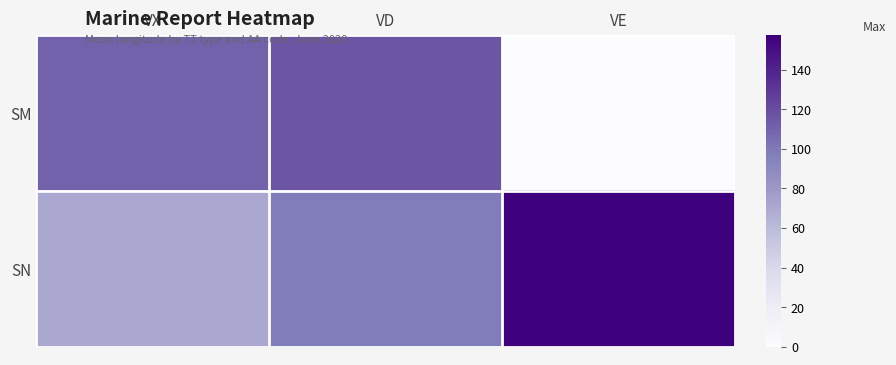

Which series changed the most between VX and VE?

SM